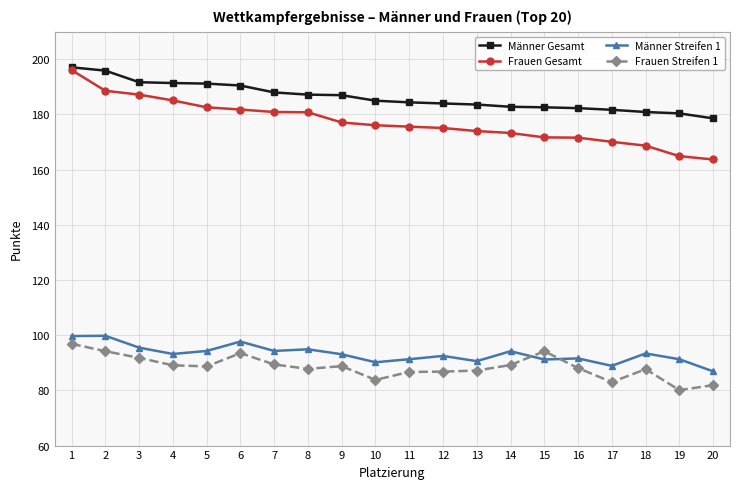

Count the number of categories in the chart.

20